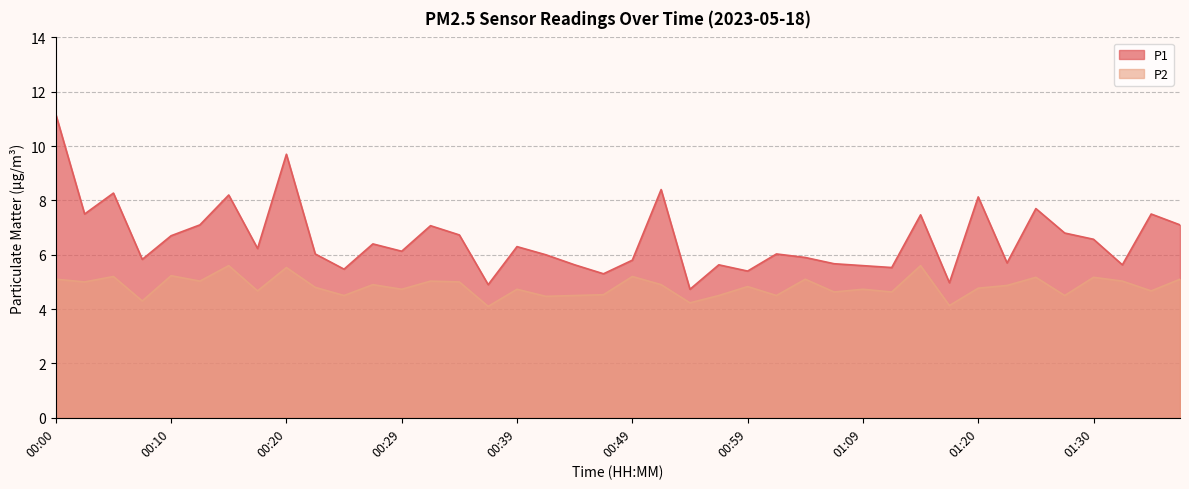

What is the difference between the highest and lowest values at 01:17?

0.8